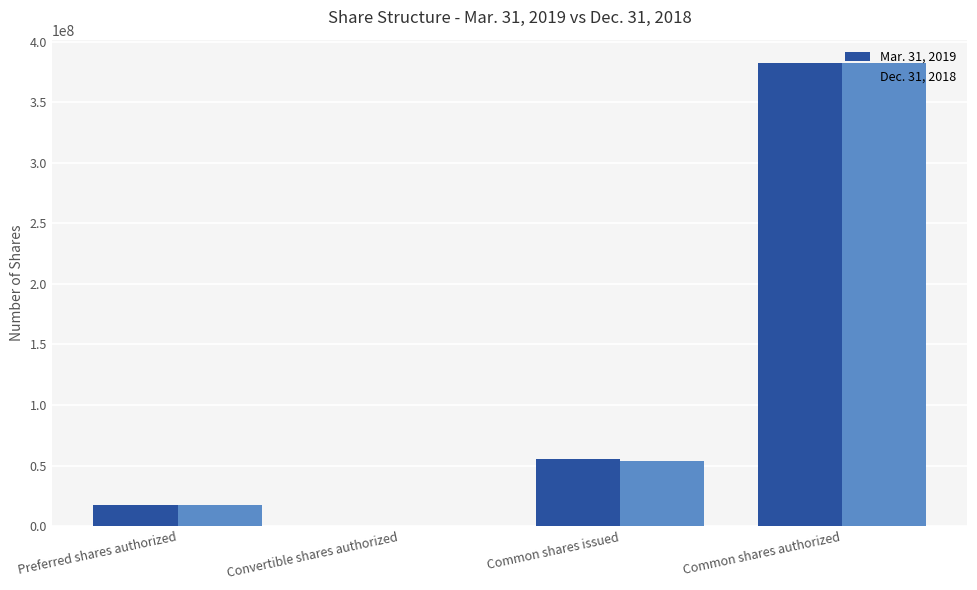

Between Preferred shares authorized and Common shares issued, which series saw the biggest shift?

Mar. 31, 2019